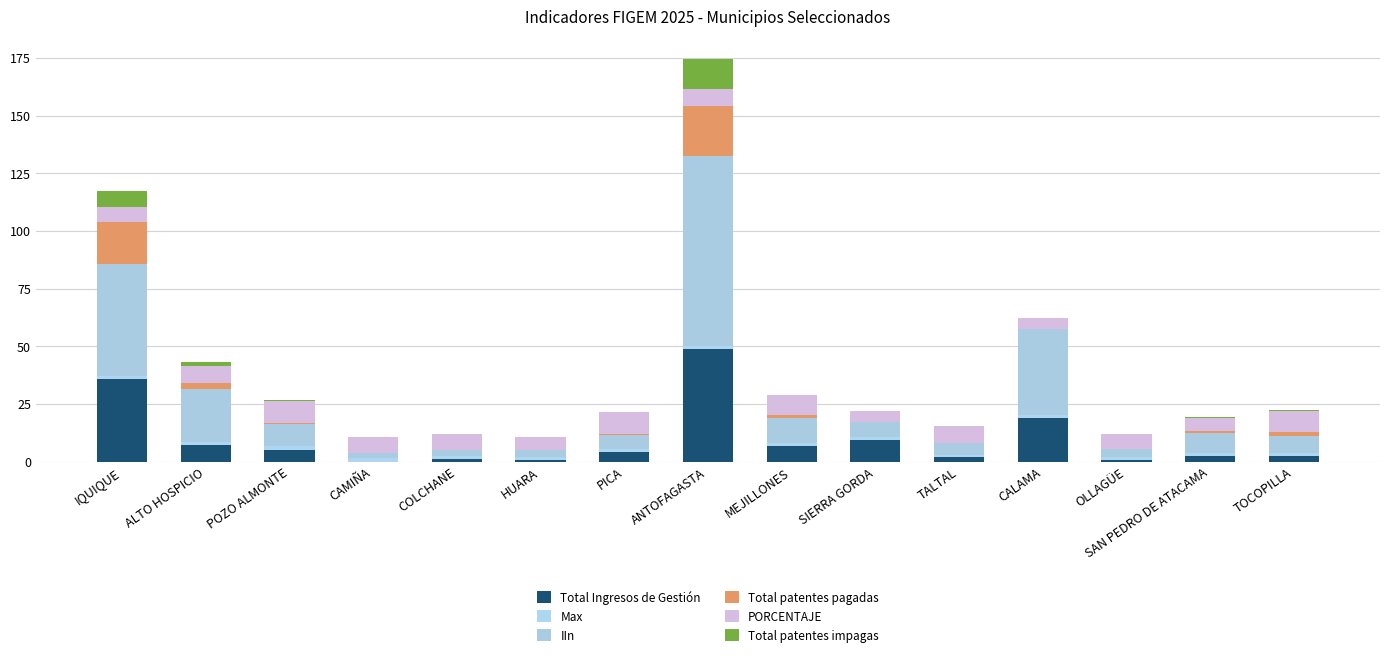

The value of PORCENTAJE at SIERRA GORDA is 1.7. True or false?

False